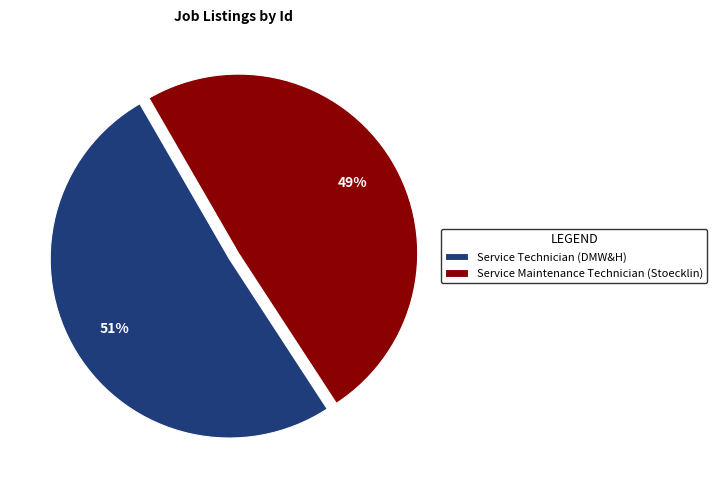

How many slices are in this pie chart?

2